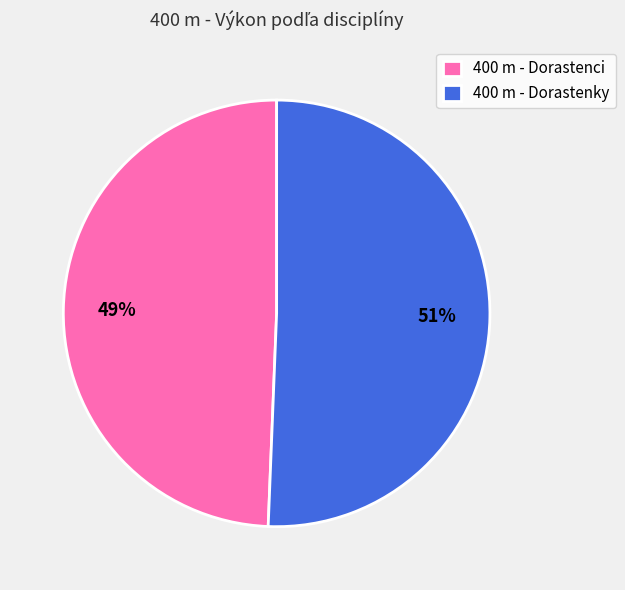

To the nearest percent, what is the combined percentage of 400 m - Dorastenky and 400 m - Dorastenci?

100%